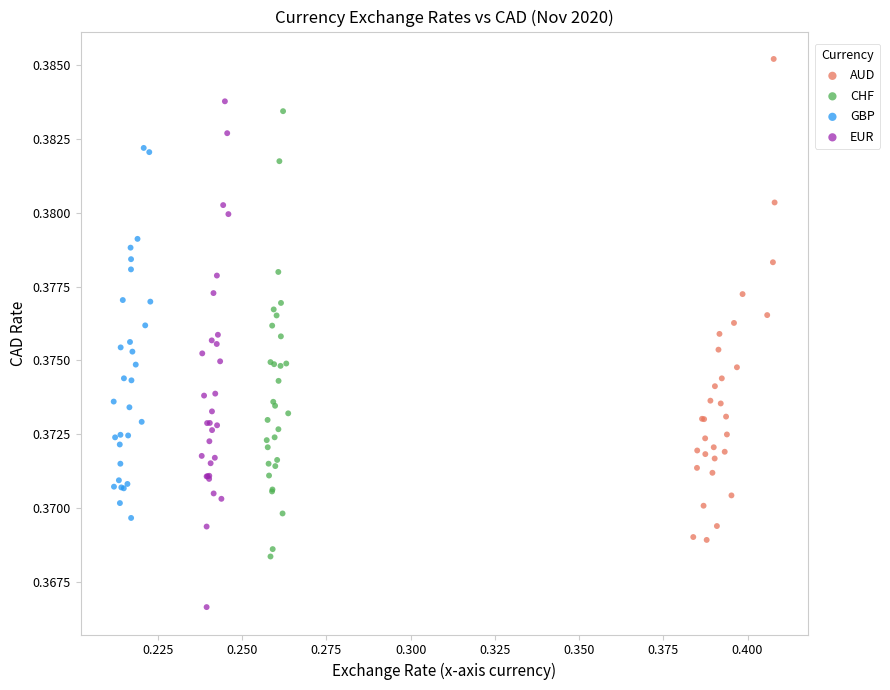

Which series has the largest Y range (max minus min)?

EUR